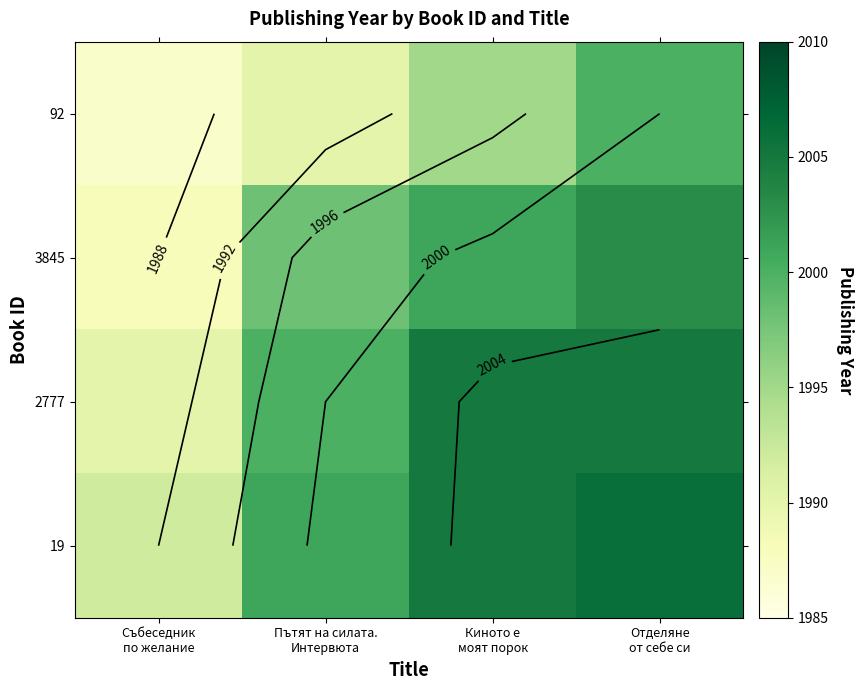

Which series changed the most between Пътят на силата. Интервюта and Отделяне от себе си?

92